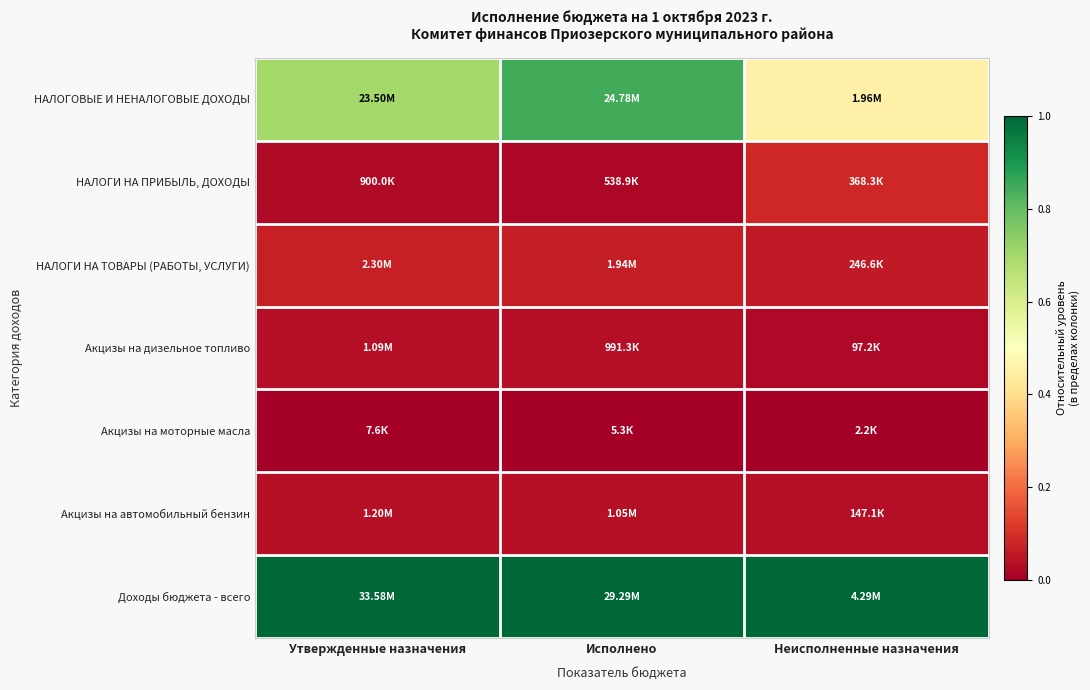

At which category does the chart reach its minimum across all series?

Утвержденные назначения